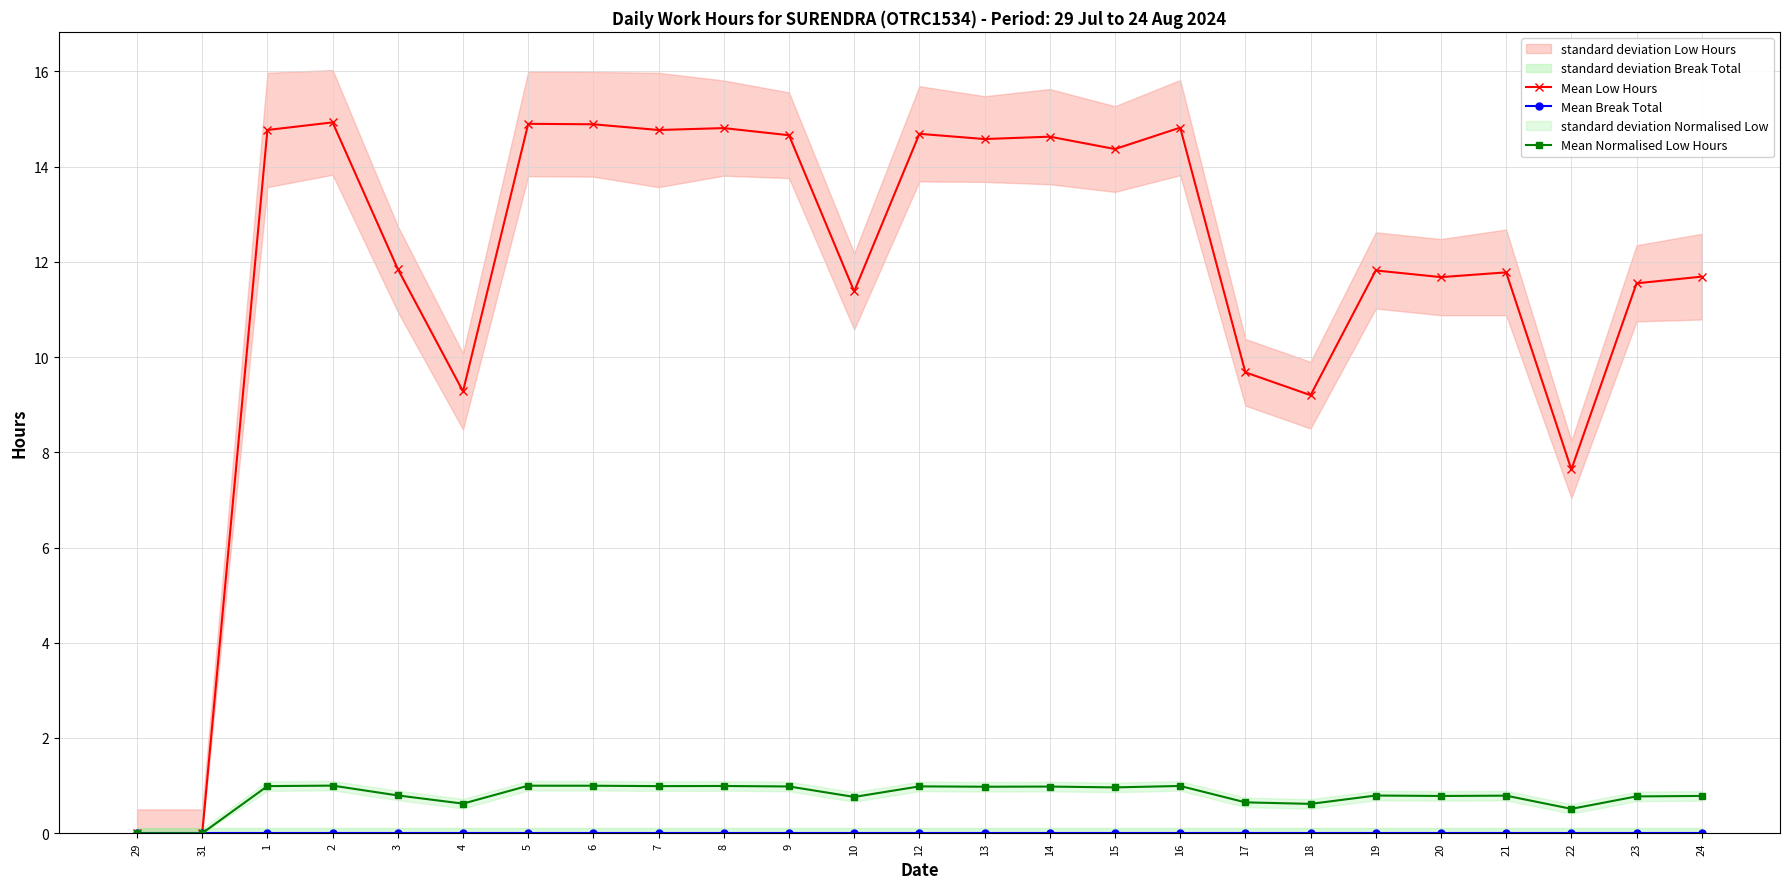

How many lines are shown in the chart?

3